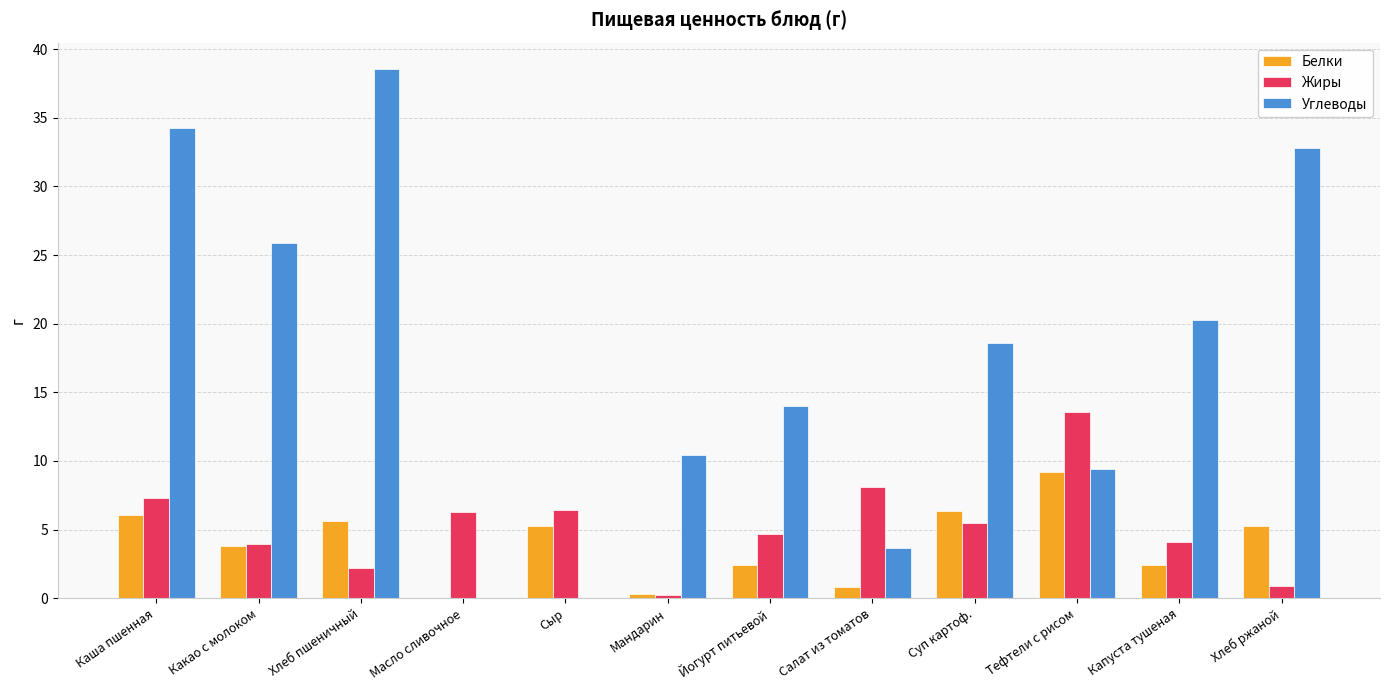

What is the sum of the Белки values at Капуста тушеная and Йогурт питьевой?

4.8